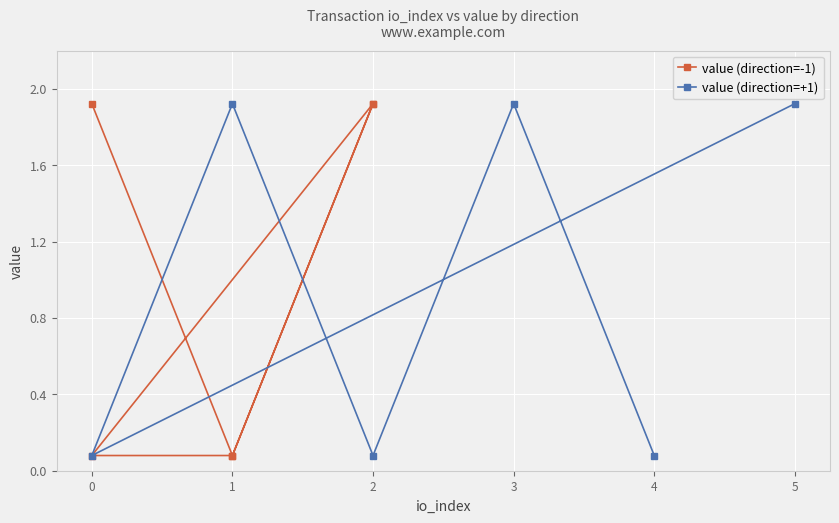

In value (direction=+1), how many points are lower than both neighbors (excluding endpoints)?

2